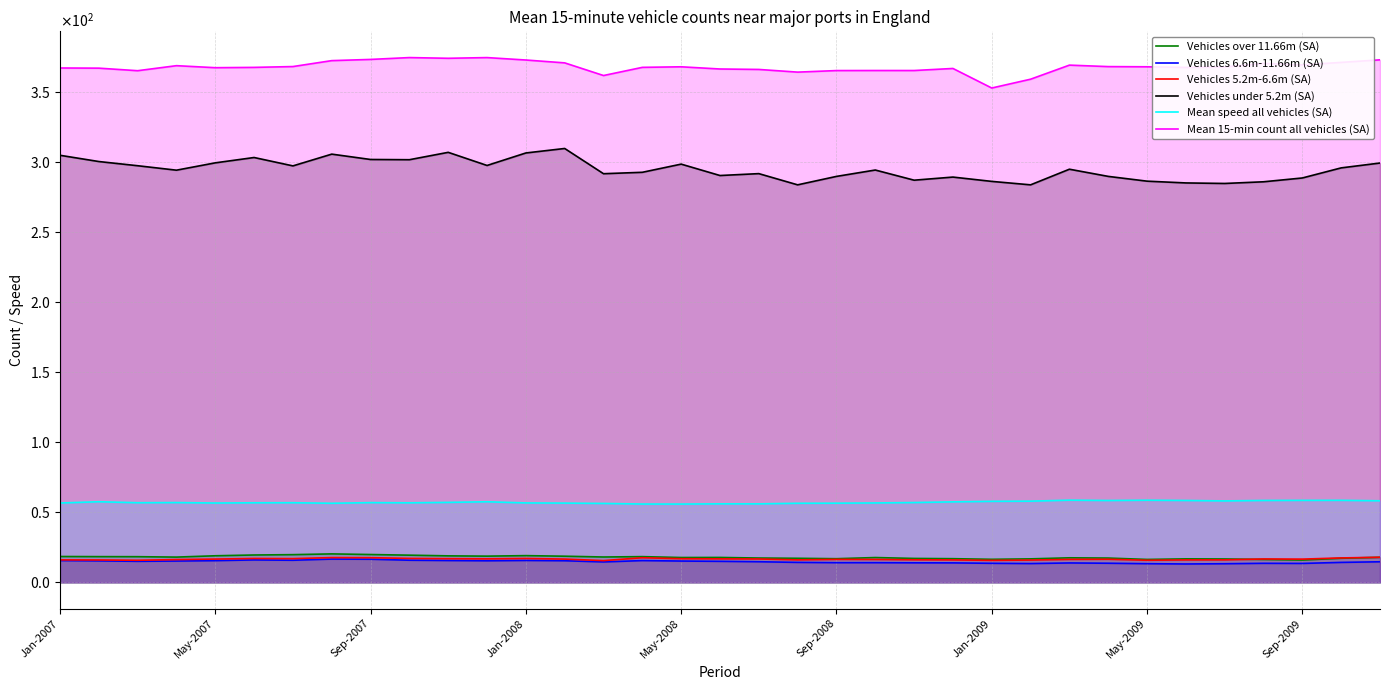

Does the chart have visible grid lines?

Yes